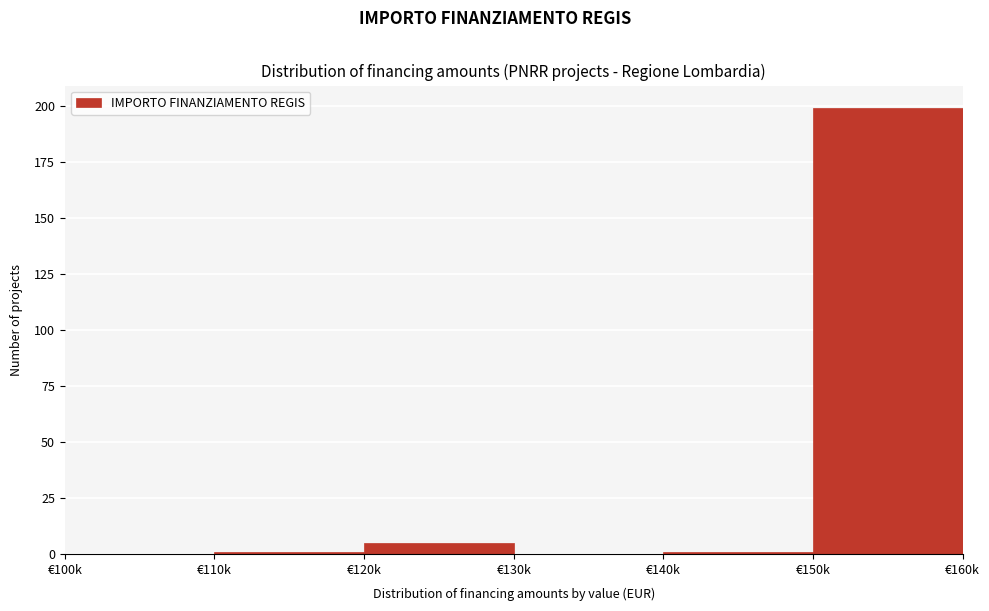

Reading right to left, extract all data points from this chart.

€150k=199	€140k=1	€130k=0	€120k=5	€110k=1	€100k=0